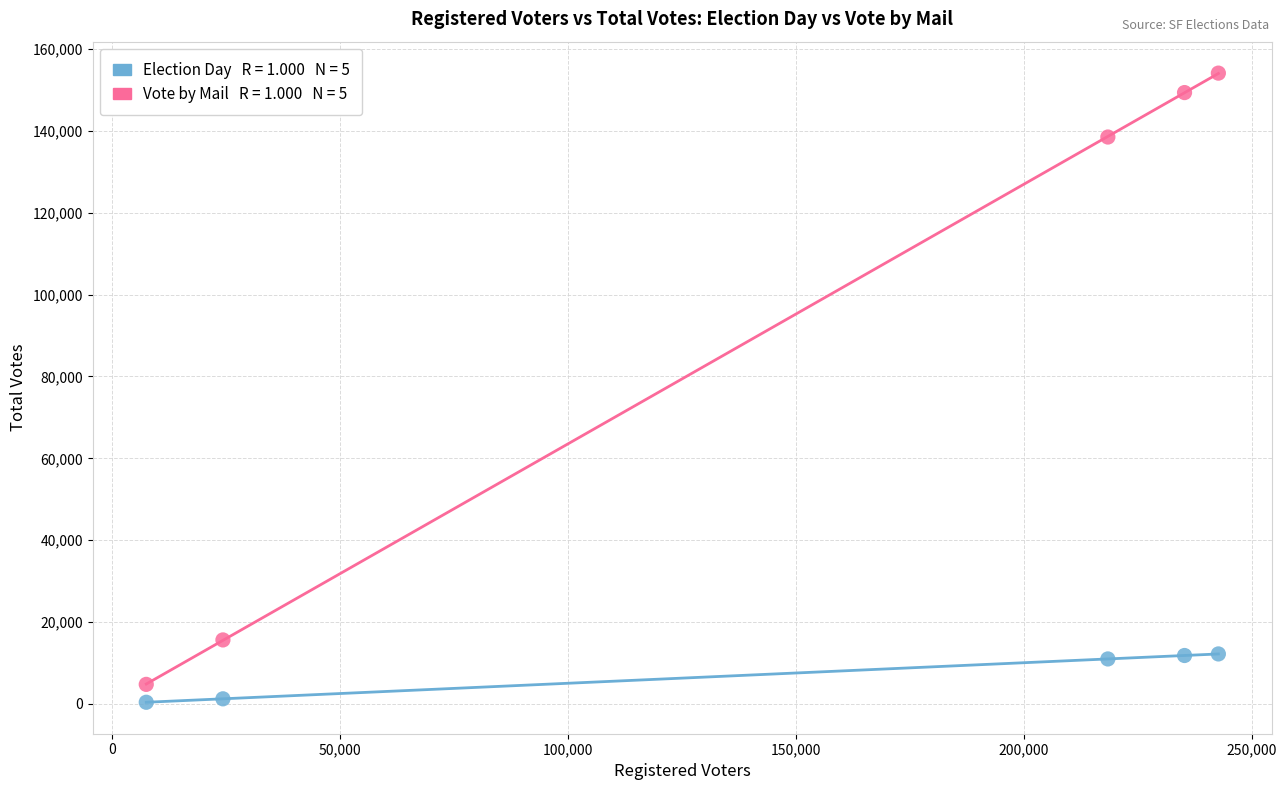

Across all data points, what is the average Y value?

49896